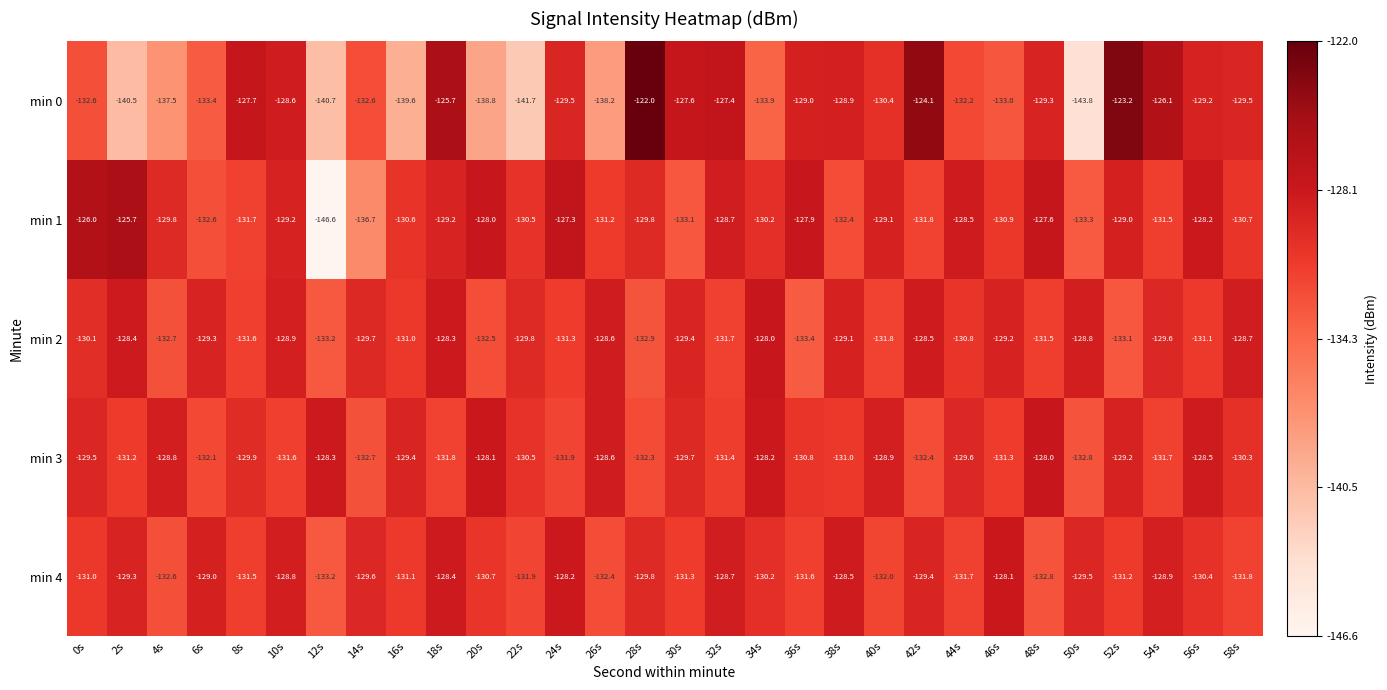

The value of min 1 at 48s is -173.0. True or false?

False